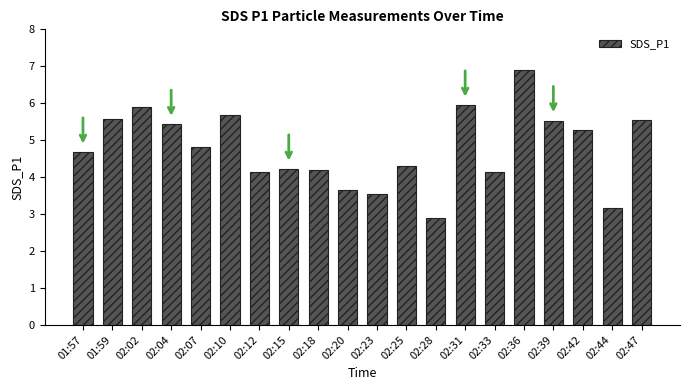

What is the label of the 12th bar from the right?

02:18